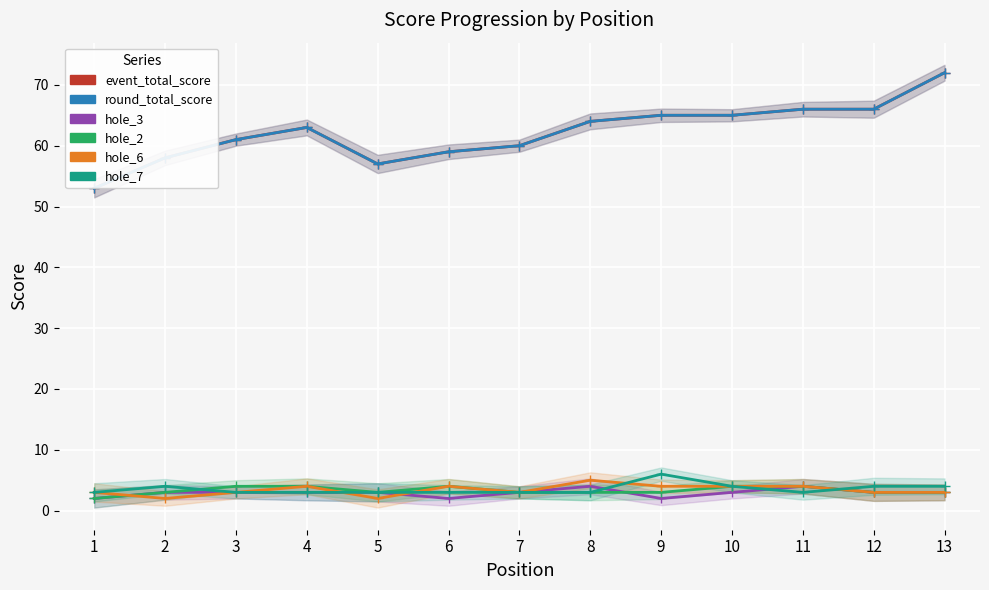

At which category does hole_2 reach its first local valley?

5